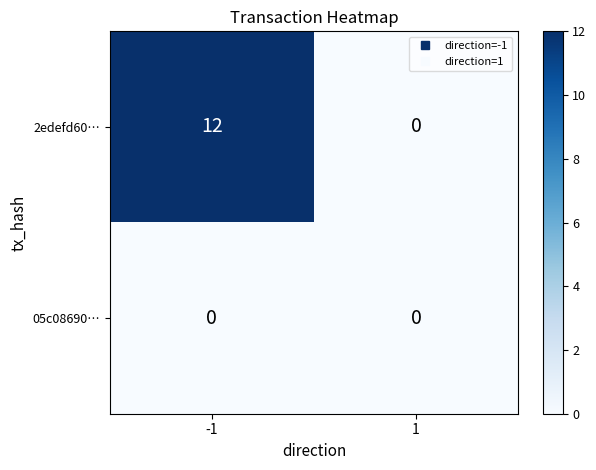

At which category is the sum across all series the highest?

-1